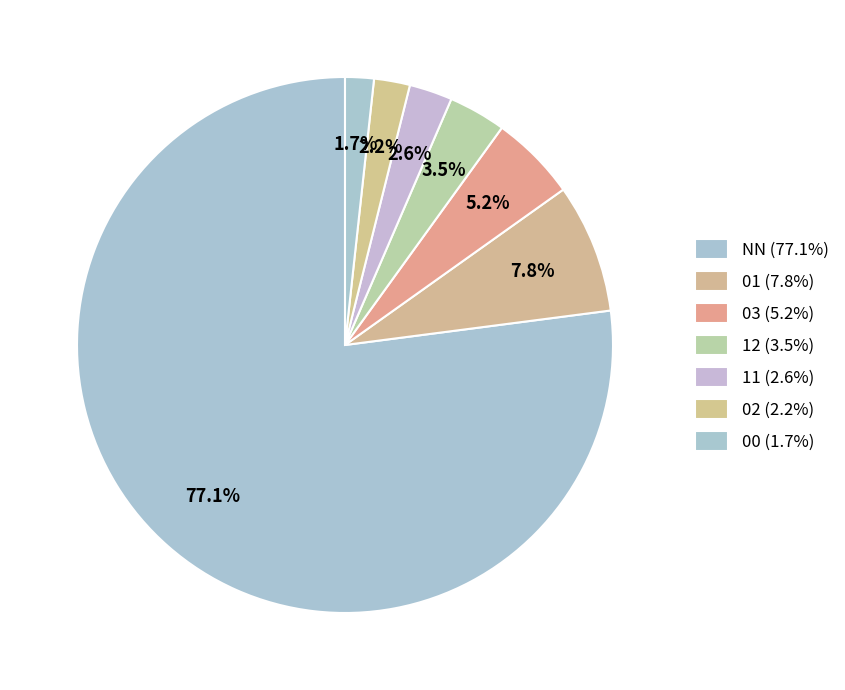

Which slice is the largest?

NN